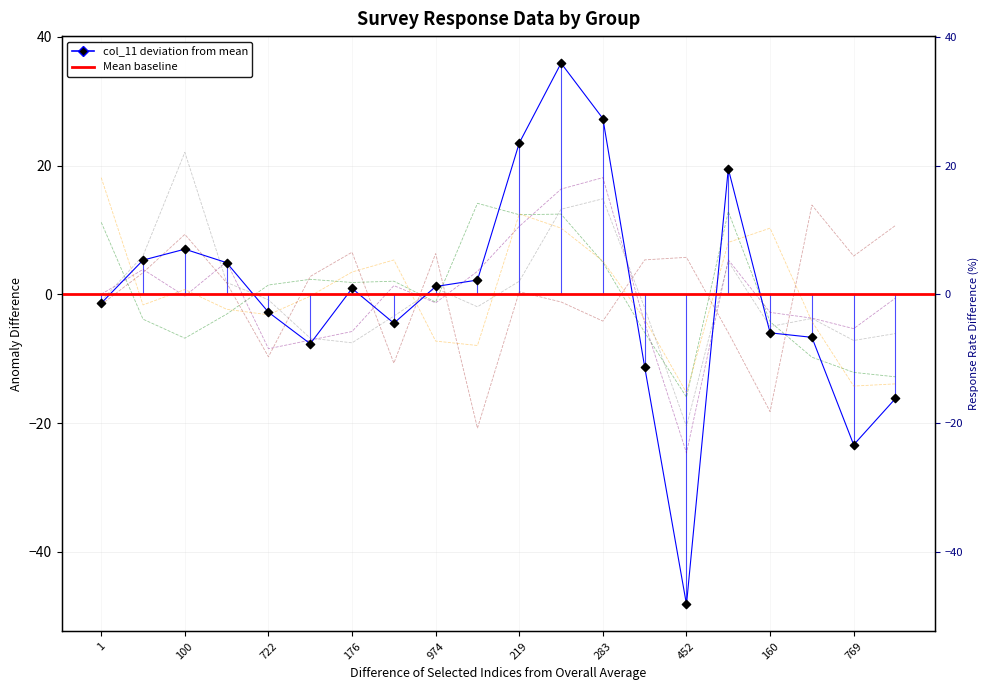

Which series reaches the maximum Y coordinate?

col_11 (Total)